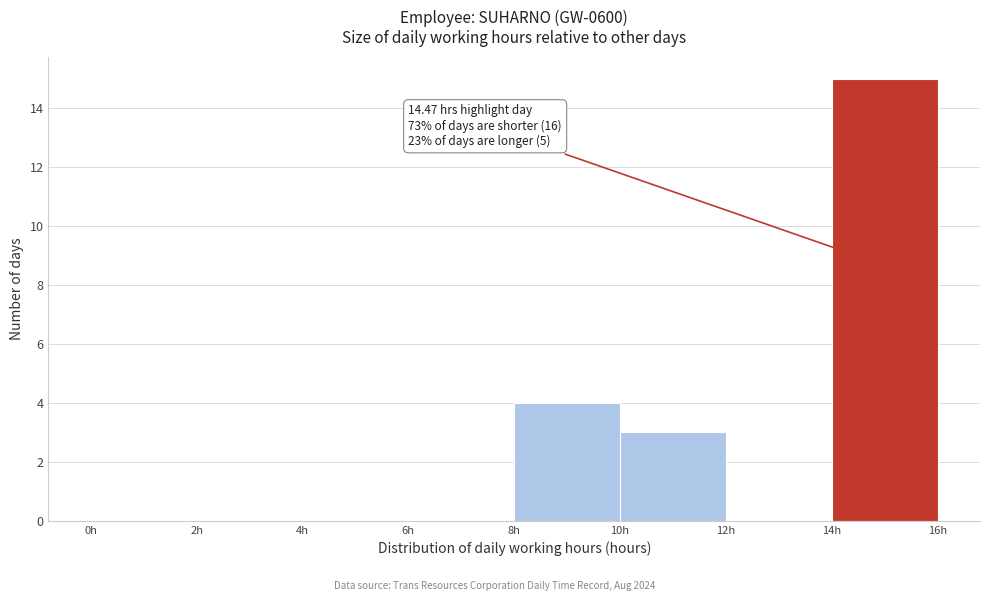

Over which range of the x-axis is the bar tallest?

14 to 16